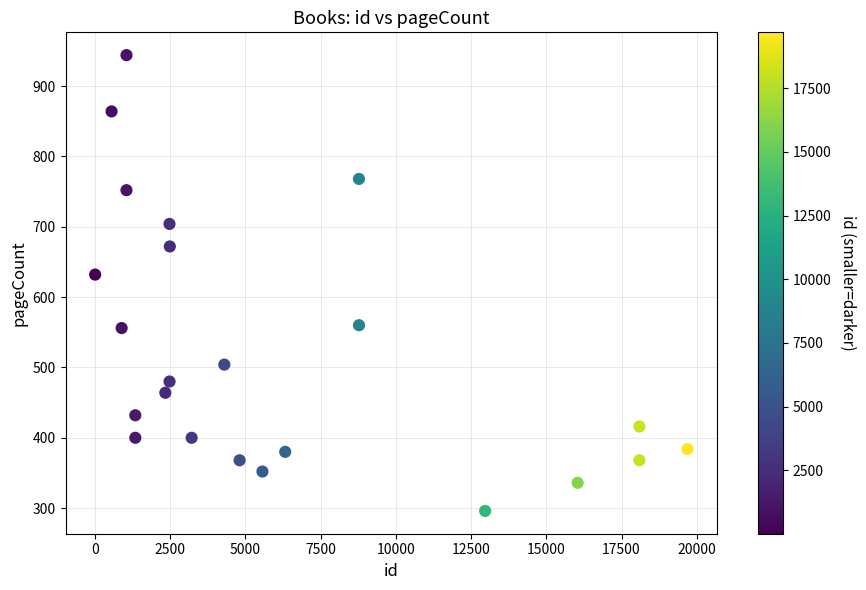

What is the range of X values (max minus min)?

19683